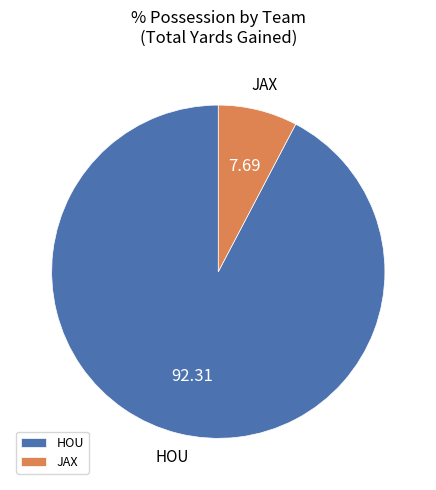

Is it true that HOU is 99% of the pie?

False